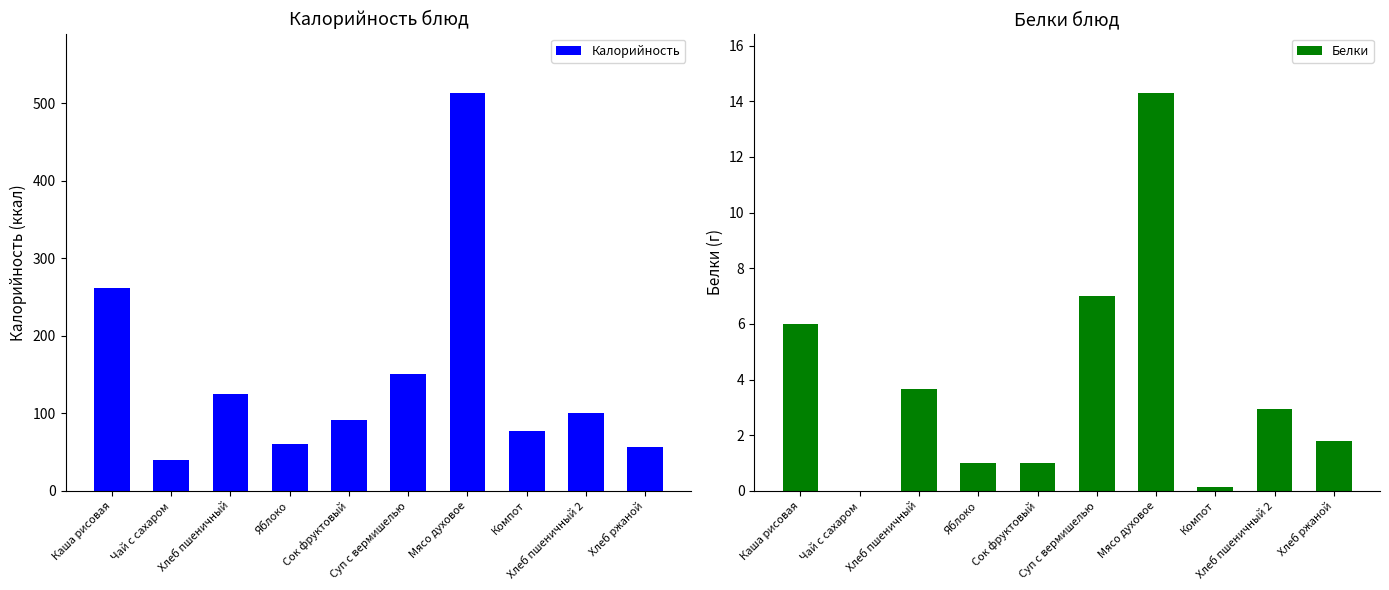

How many positive values does the Белки series have?

9